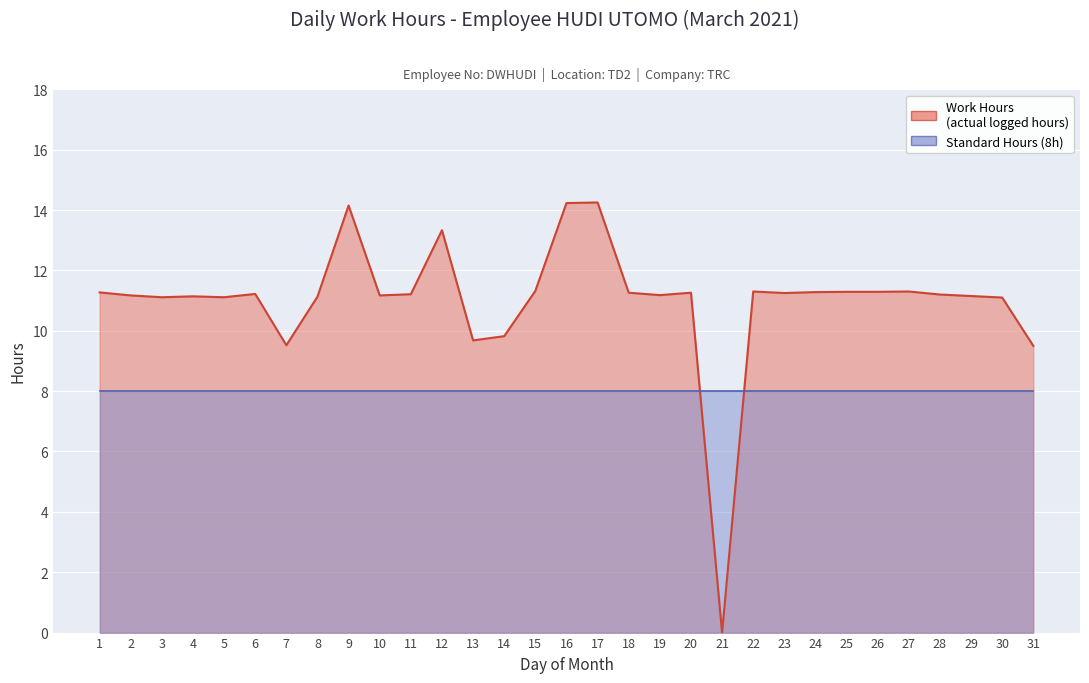

List the labels in order of value, largest first.

17, 16, 9, 12, 15, 22, 27, 25, 26, 24, 1, 18, 20, 23, 6, 11, 28, 19, 2, 10, 29, 4, 8, 3, 5, 30, 14, 13, 7, 31, 21